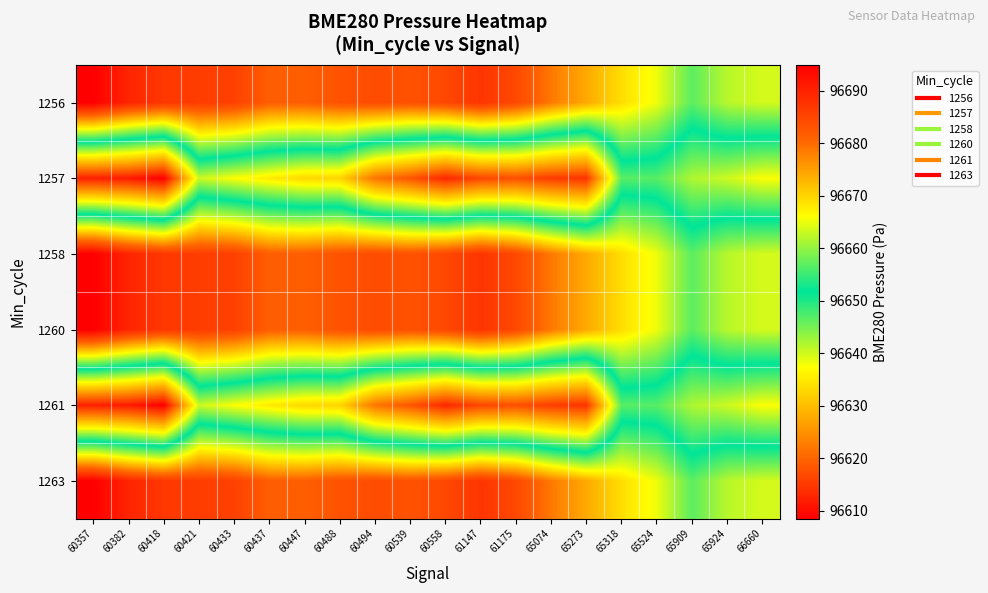

What is the difference between the highest and lowest values at 60357?

82.8